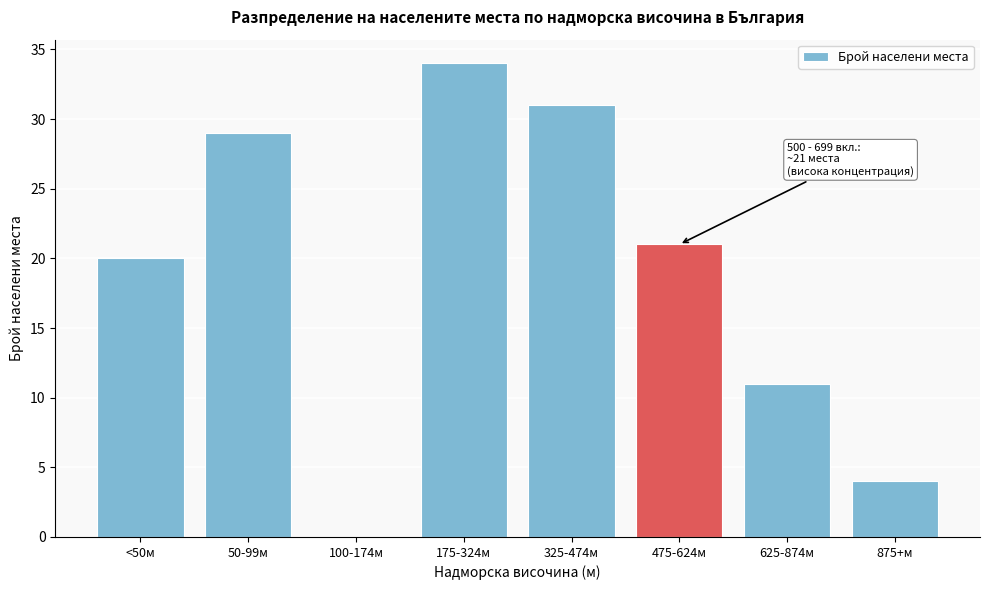

Reading left to right, list all the values displayed in this chart.

<50м=20	50-99м=29	100-174м=0	175-324м=34	325-474м=31	475-624м=21	625-874м=11	875+м=4